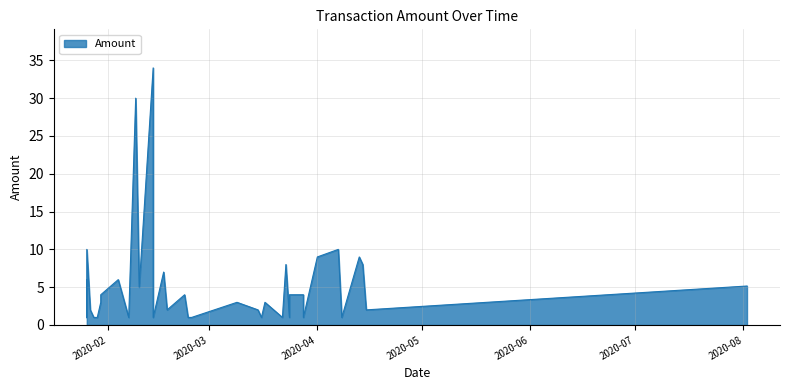

Rank the categories by Amount value from highest to lowest.

23, 26, 5, 36, 3, 6, 2, 12, 22, 28, 34, 0, 25, 7, 11, 20, 30, 14, 17, 29, 1, 16, 21, 33, 4, 8, 9, 10, 13, 15, 18, 19, 24, 27, 31, 32, 35